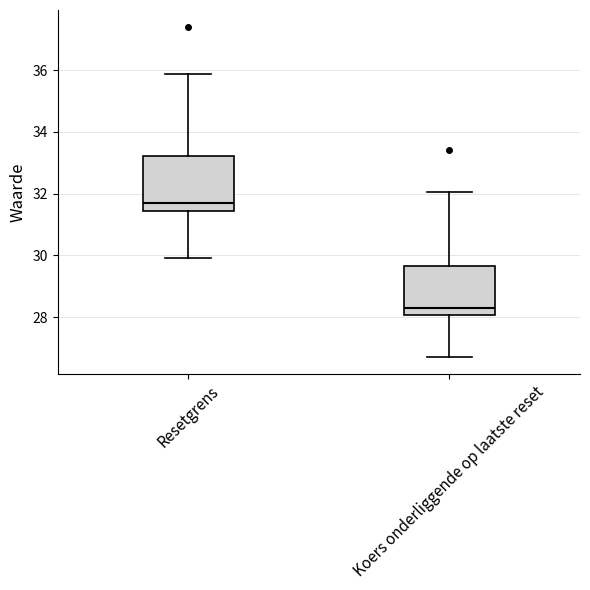

Where does the upper whisker of the box for Resetgrens end on the y-axis? The values are not printed on the chart, so give them approximately, as read against the axis.

35.8